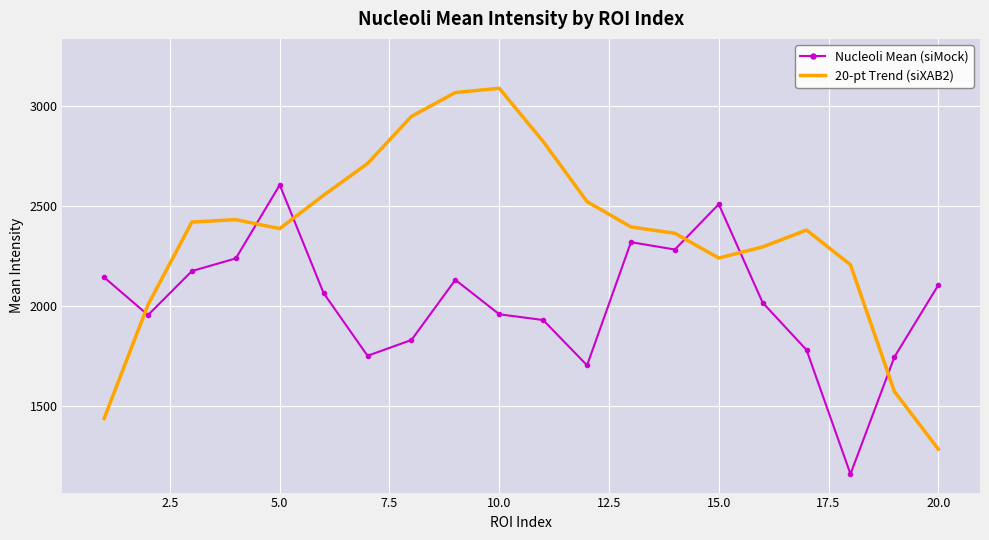

Which series has the largest total across all categories?

20-pt Trend (siXAB2)